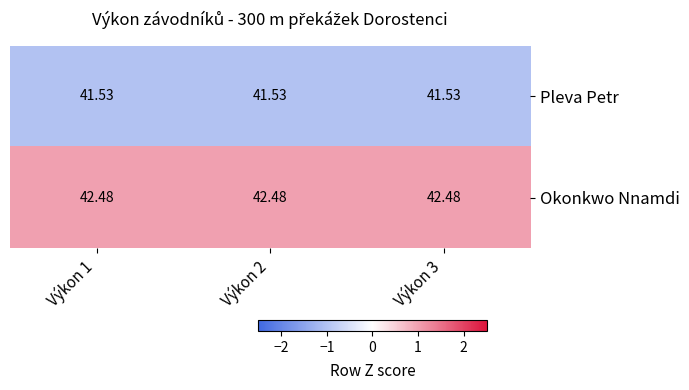

What is the greatest value displayed?

42.5